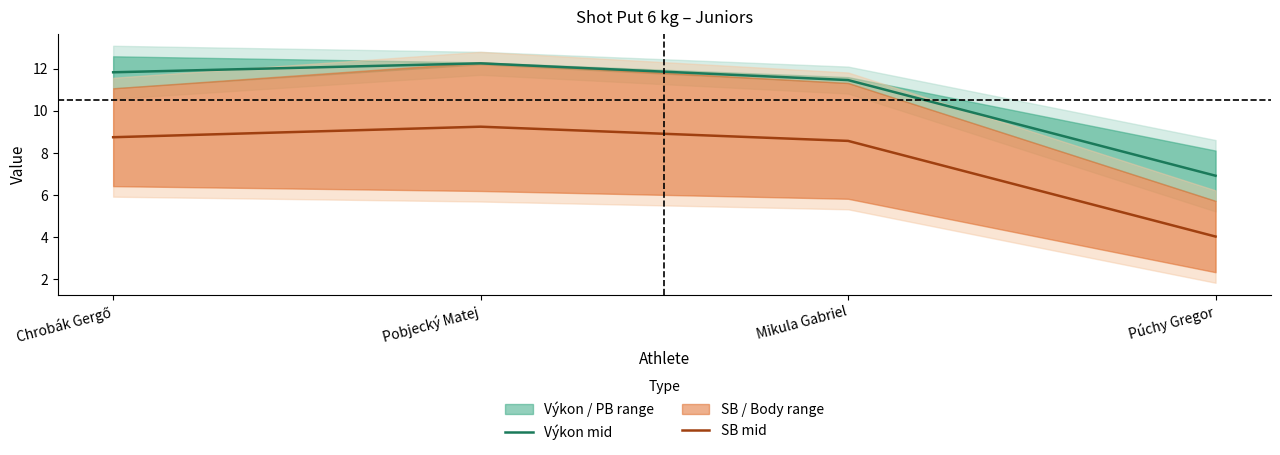

The value of Výkon mid at Pobjecký Matej is 16.8. True or false?

False